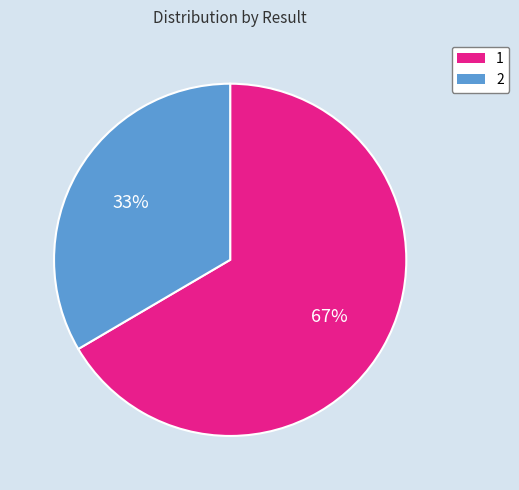

Do 2 and 1 together represent more than half of the pie?

Yes